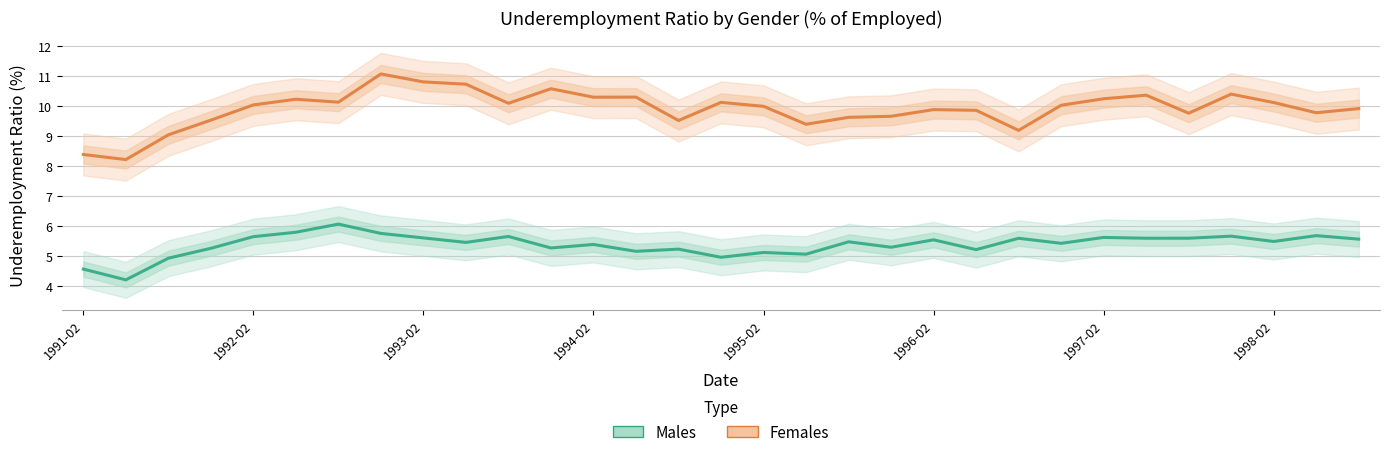

Is this an area chart (filled region under the line)?

No